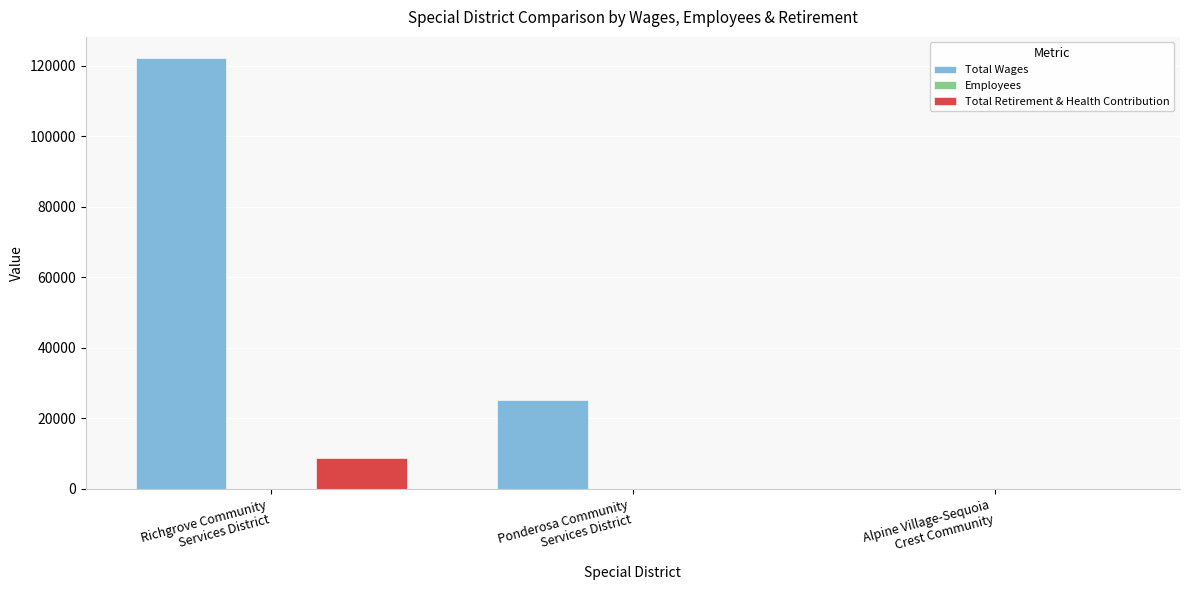

What is the maximum value for Total Wages?

122122